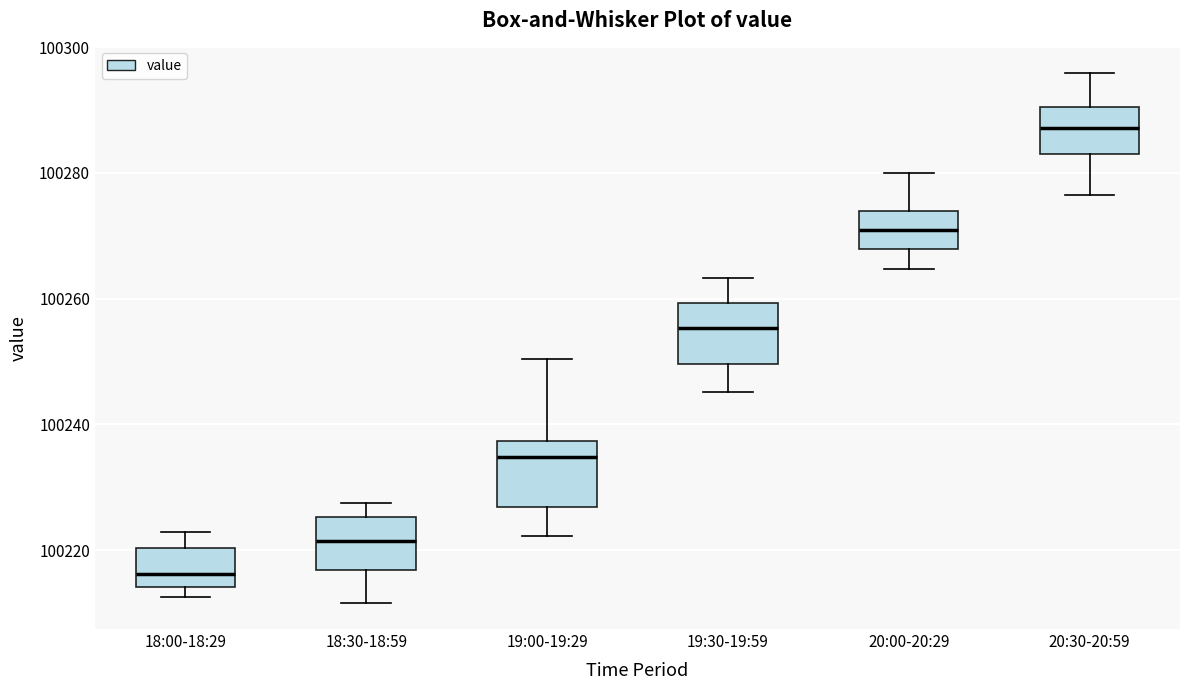

Which box's median line is the lowest?

18:00-18:29